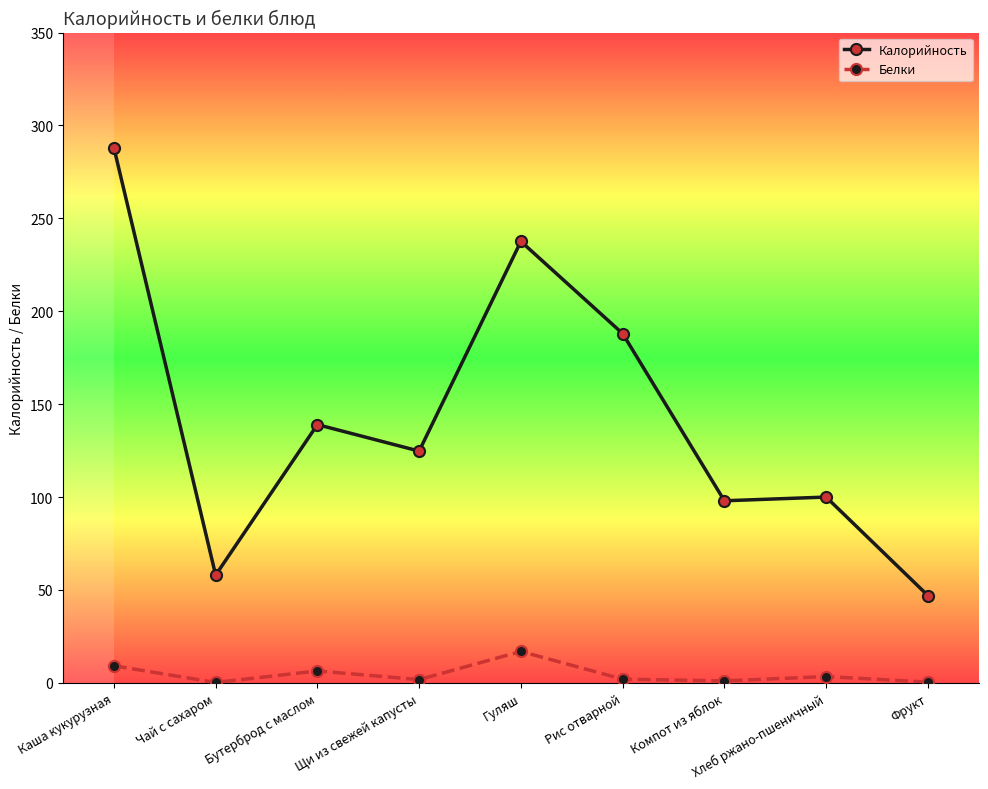

What is the sum of all Калорийность values?

1280.3